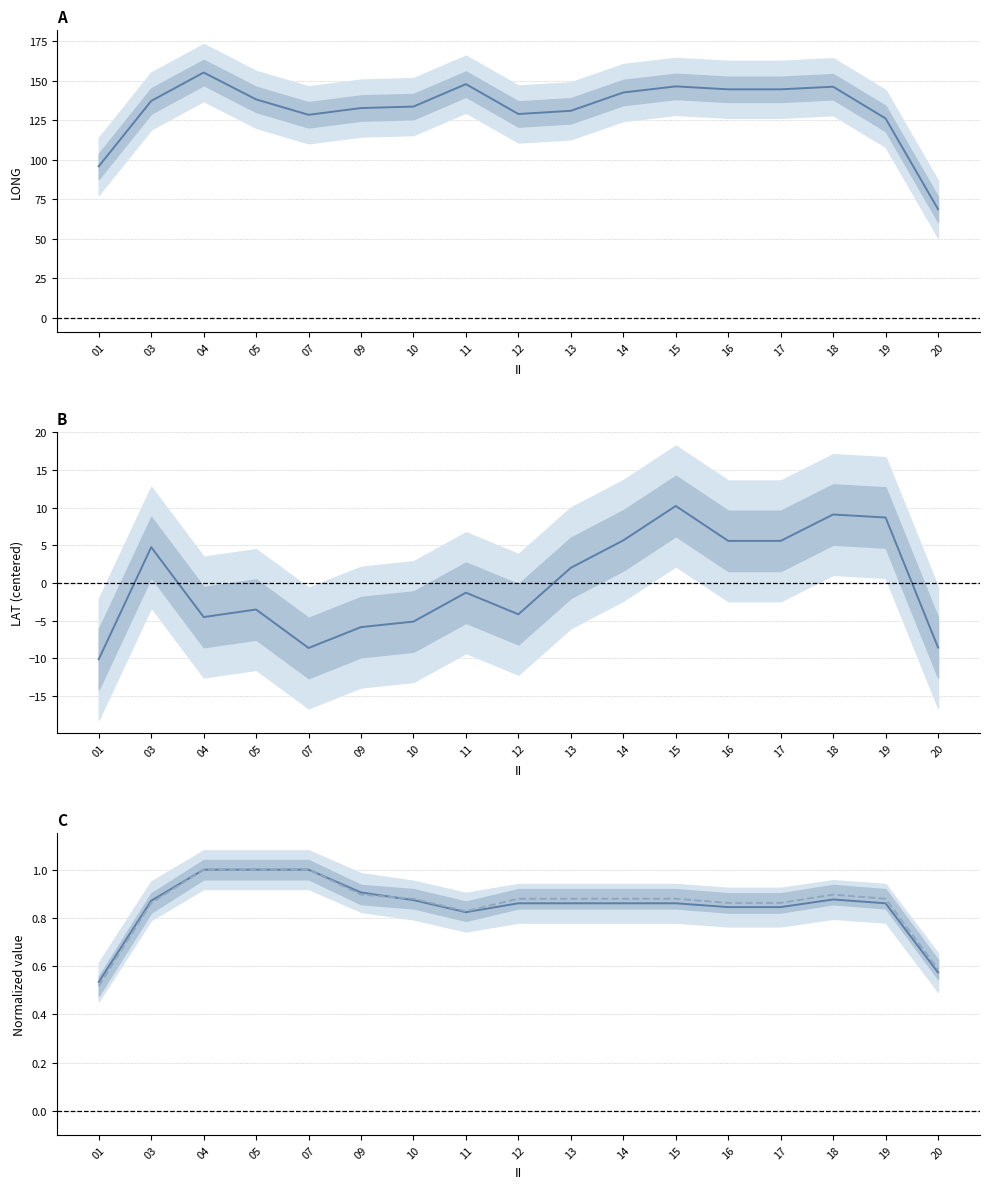

Is it true that RPT_LEN (norm) equals 1.8 at 05?

False